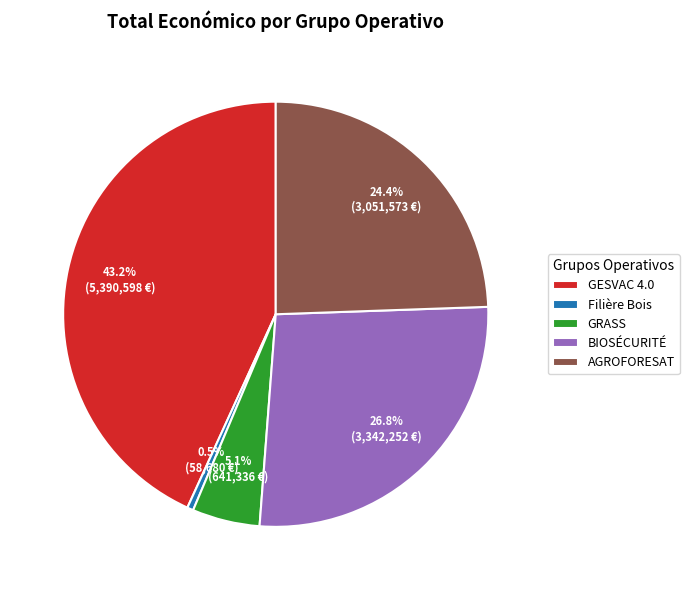

What is the total percentage of GESVAC 4.0 and GRASS?

48.3%